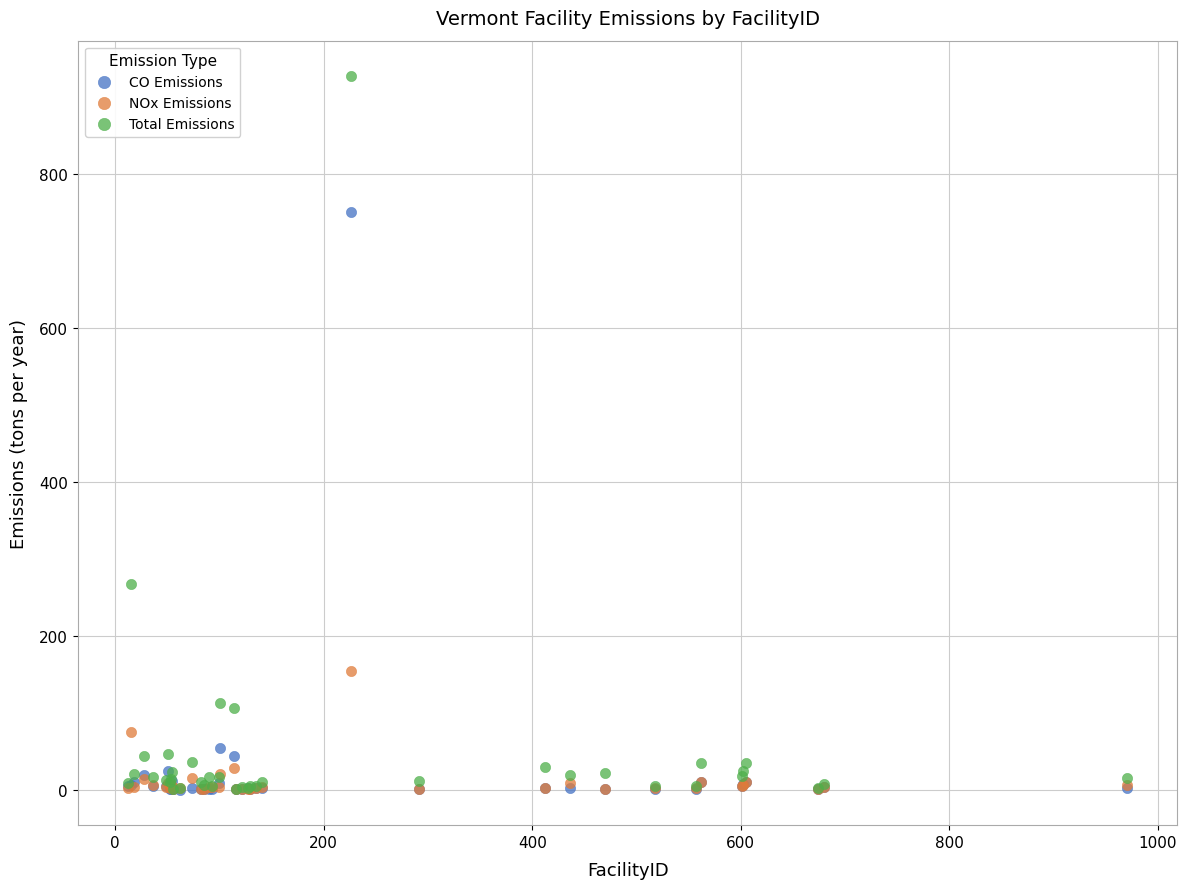

In the Total Emissions series, what Y value is closest to 463?

267.3